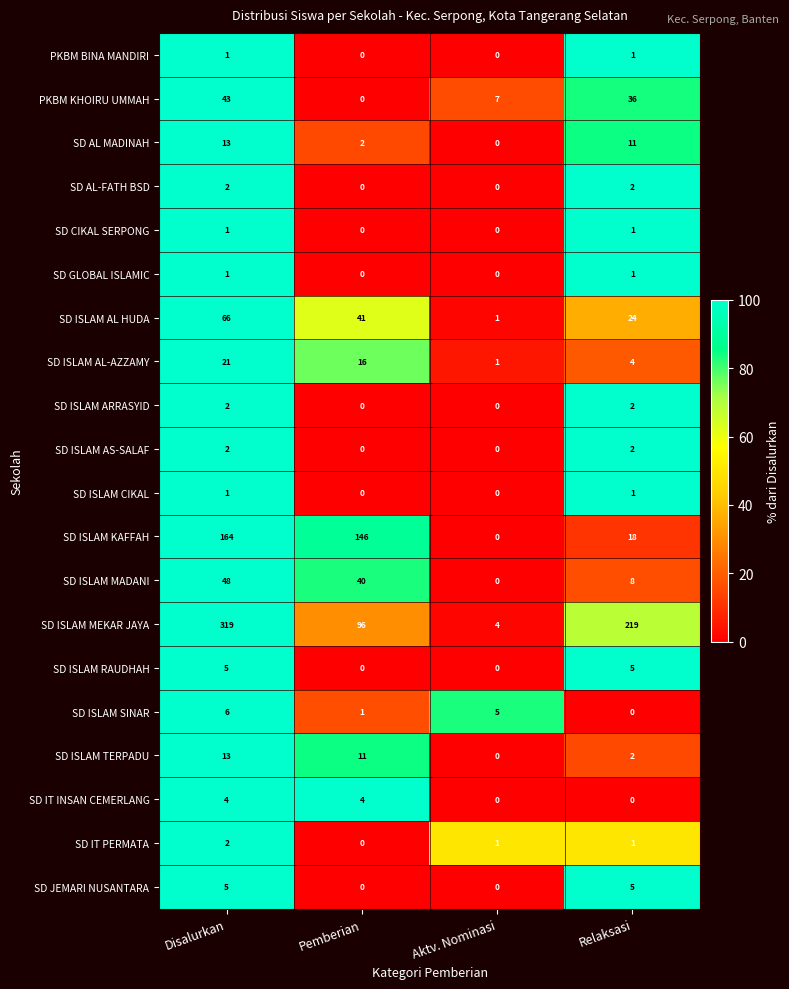

The SD ISLAM ARRASYID series shows 3 at Relaksasi. True or false?

False